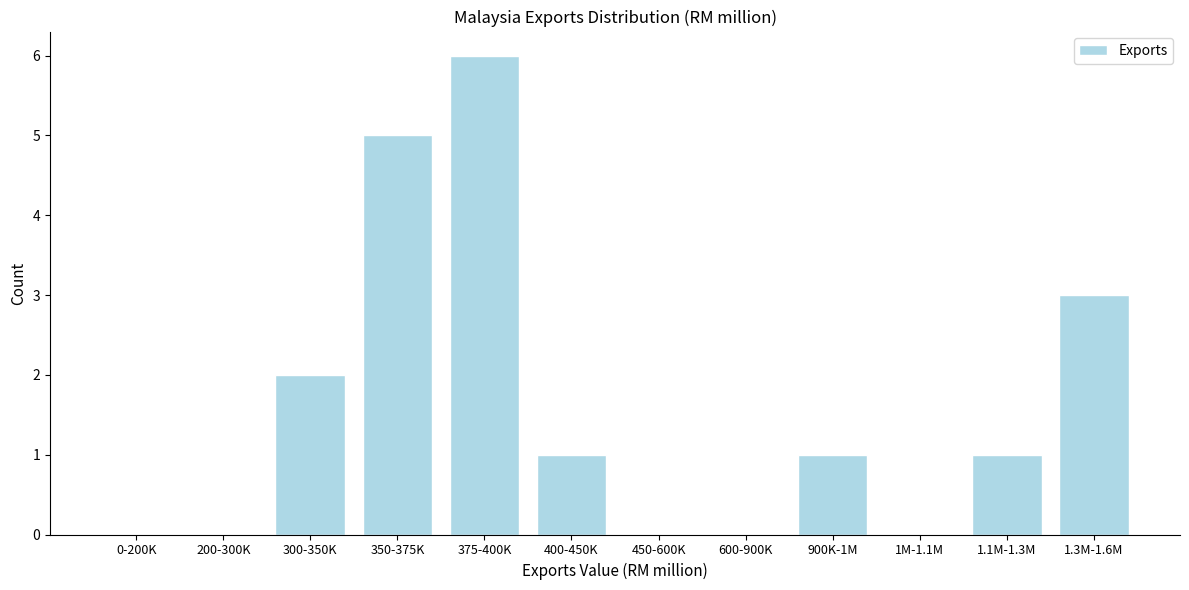

Reading right to left, list all the values displayed in this chart.

1.3M-1.6M=3	1.1M-1.3M=1	1M-1.1M=0	900K-1M=1	600-900K=0	450-600K=0	400-450K=1	375-400K=6	350-375K=5	300-350K=2	200-300K=0	0-200K=0